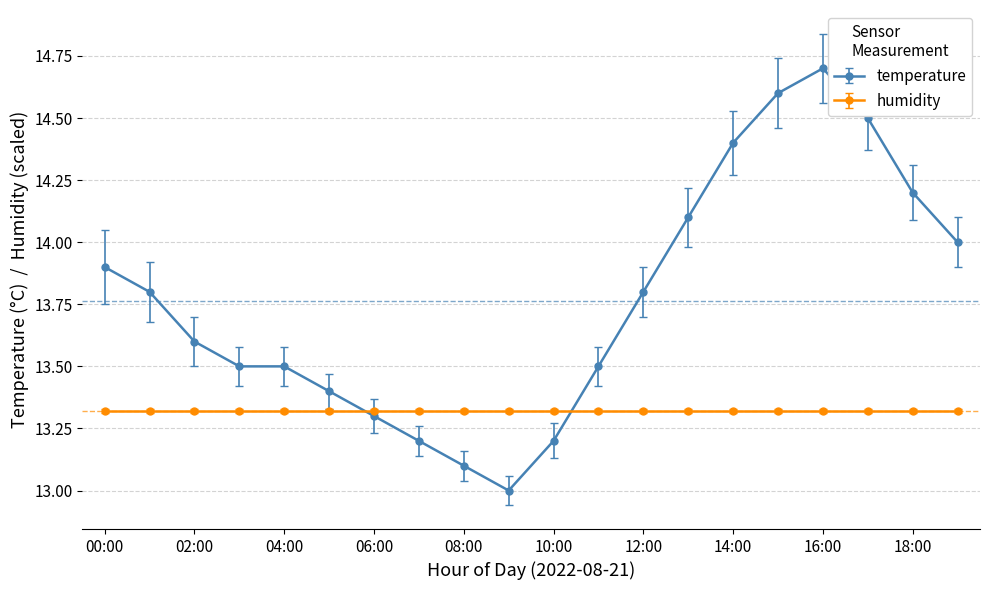

List the series in order of their overall mean, highest first.

temperature, humidity